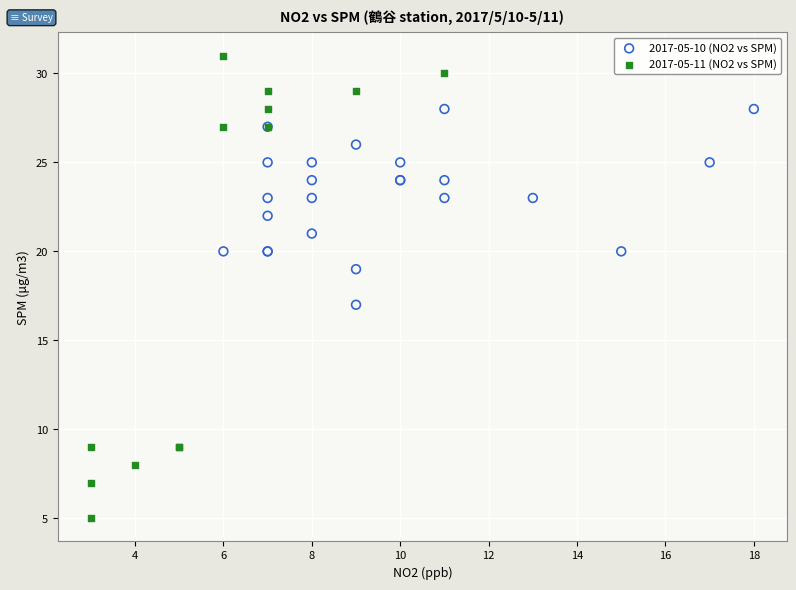

Which series contains the highest Y value?

2017-05-11 (NO2 vs SPM)